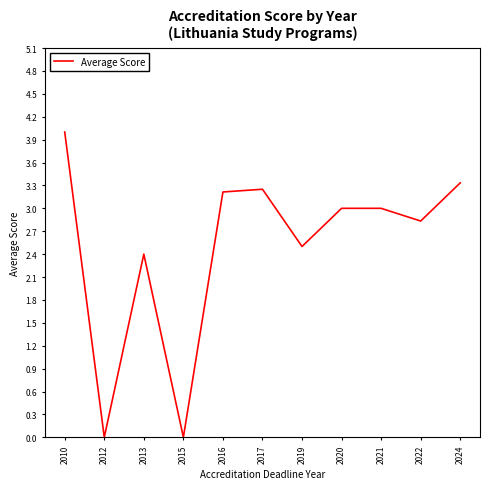

What is the difference between the values at 2020 and 2013?

0.6